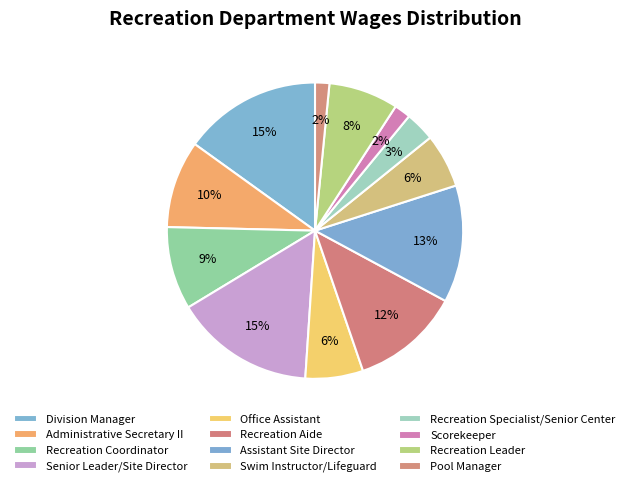

How many slices are in this pie chart?

12